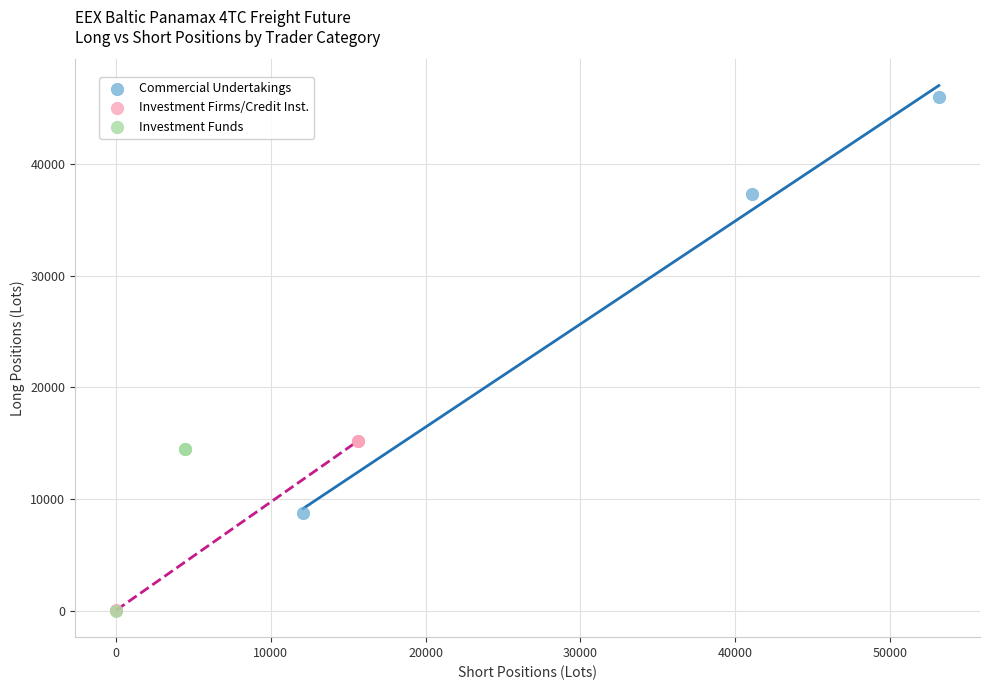

What are all the series names shown in the legend?

Commercial Undertakings, Investment Firms/Credit Inst., Investment Funds